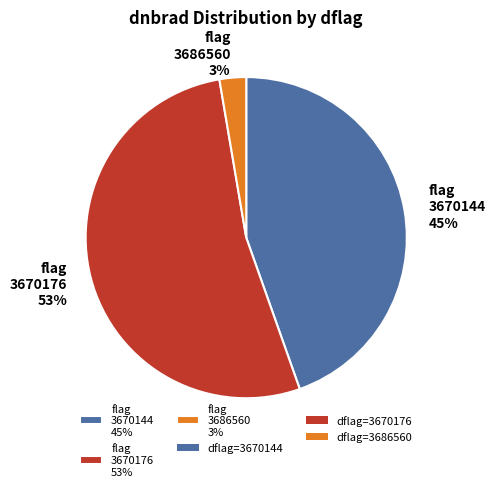

The flag 3670176 53% slice represents 53% of the pie. True or false?

True